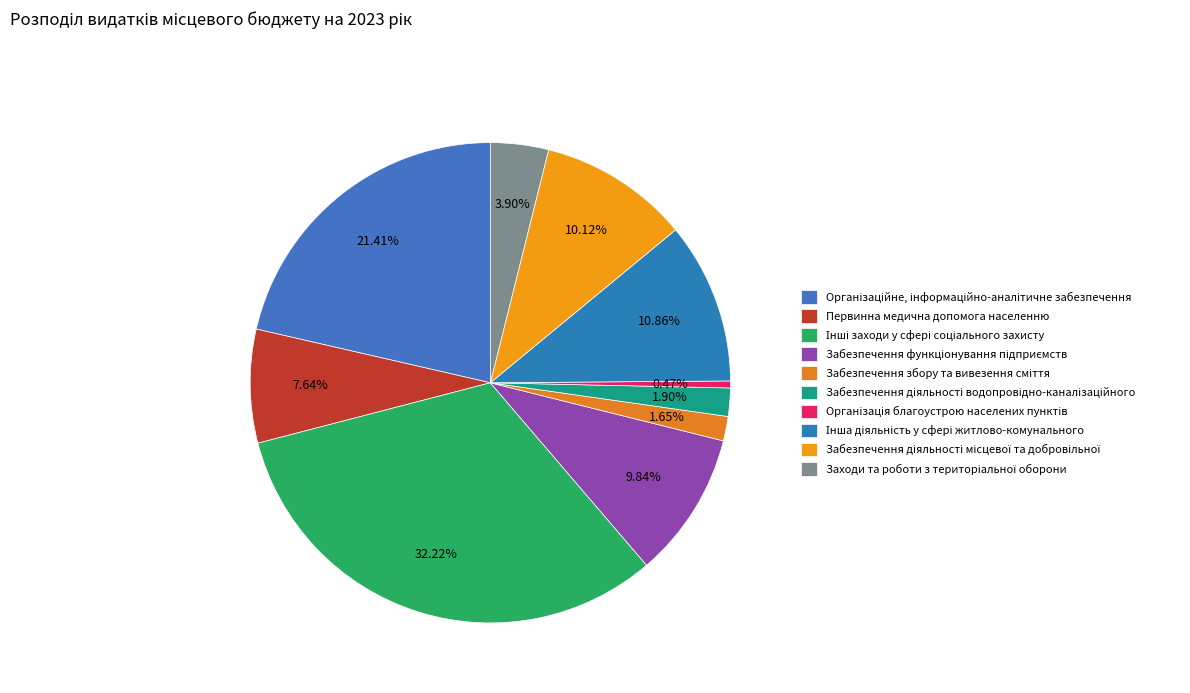

Between Забезпечення функціонування підприємств and Первинна медична допомога населенню, which is larger?

Забезпечення функціонування підприємств